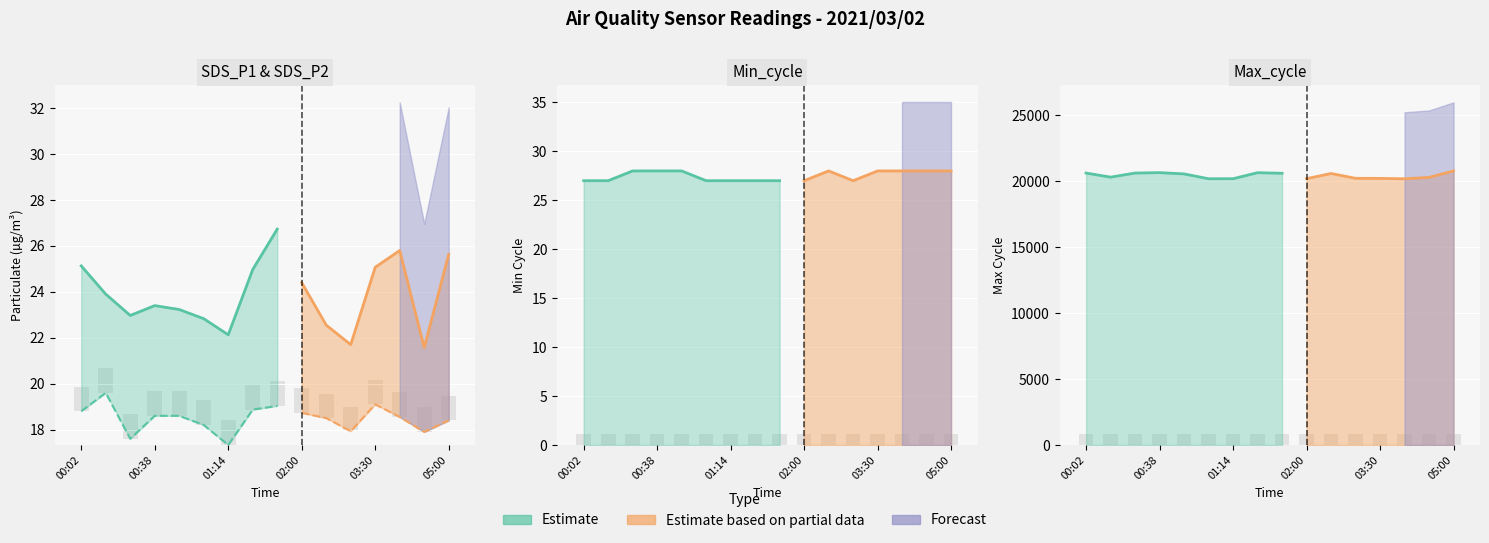

Which series has the largest total across all categories?

Max_cycle